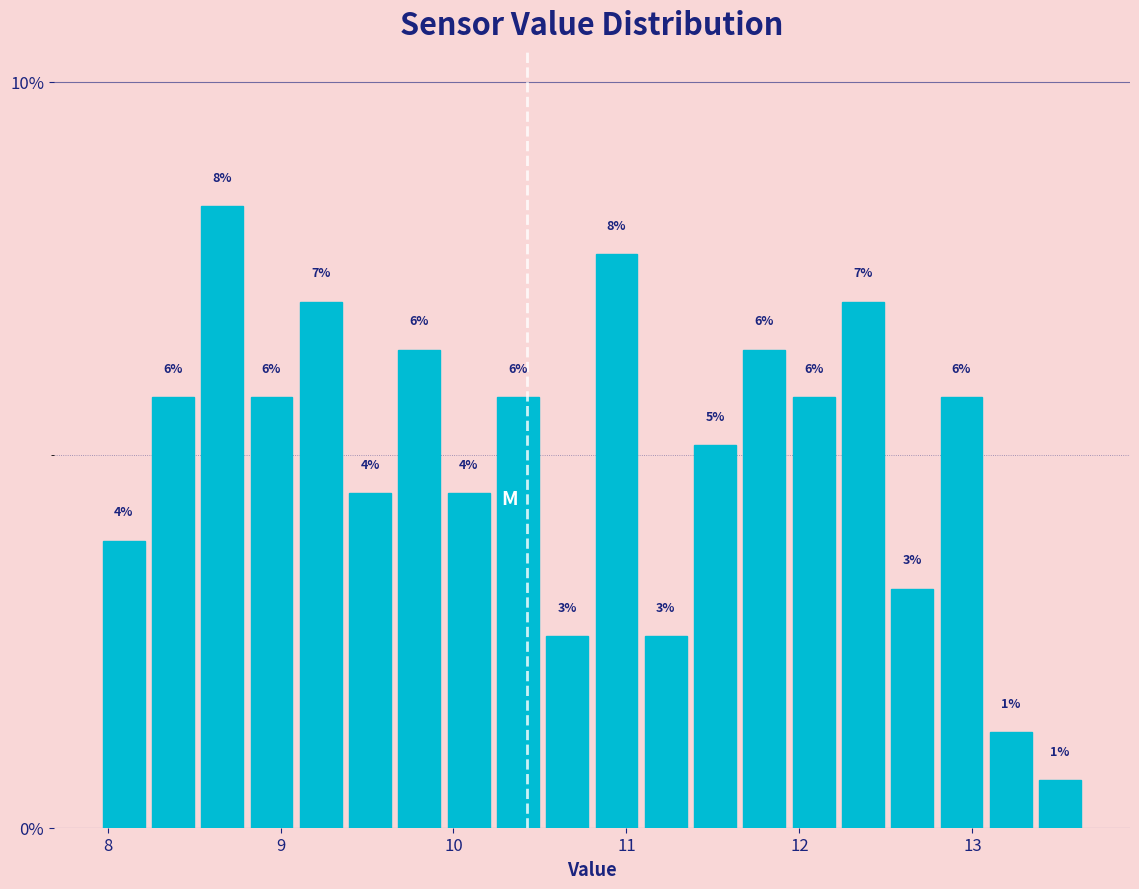

Around what value on the x-axis is the tallest bar? Give the approximate position of its centre, as read against the axis.

8.7